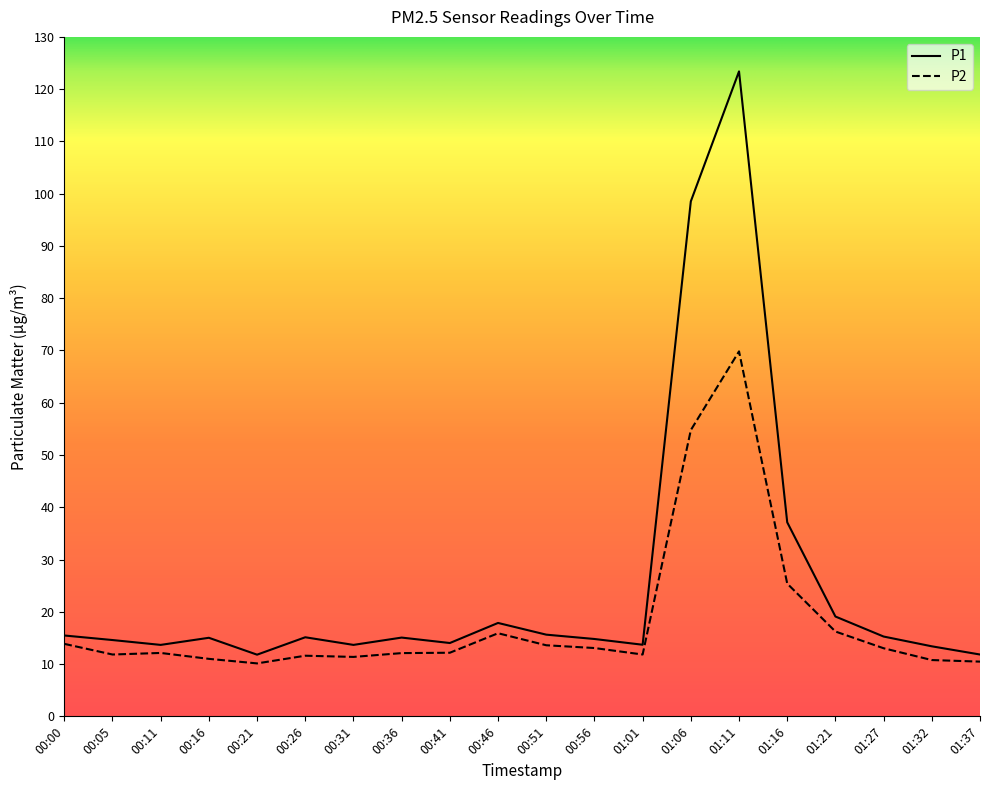

Rank the series by their maximum value, from lowest to highest.

P2, P1